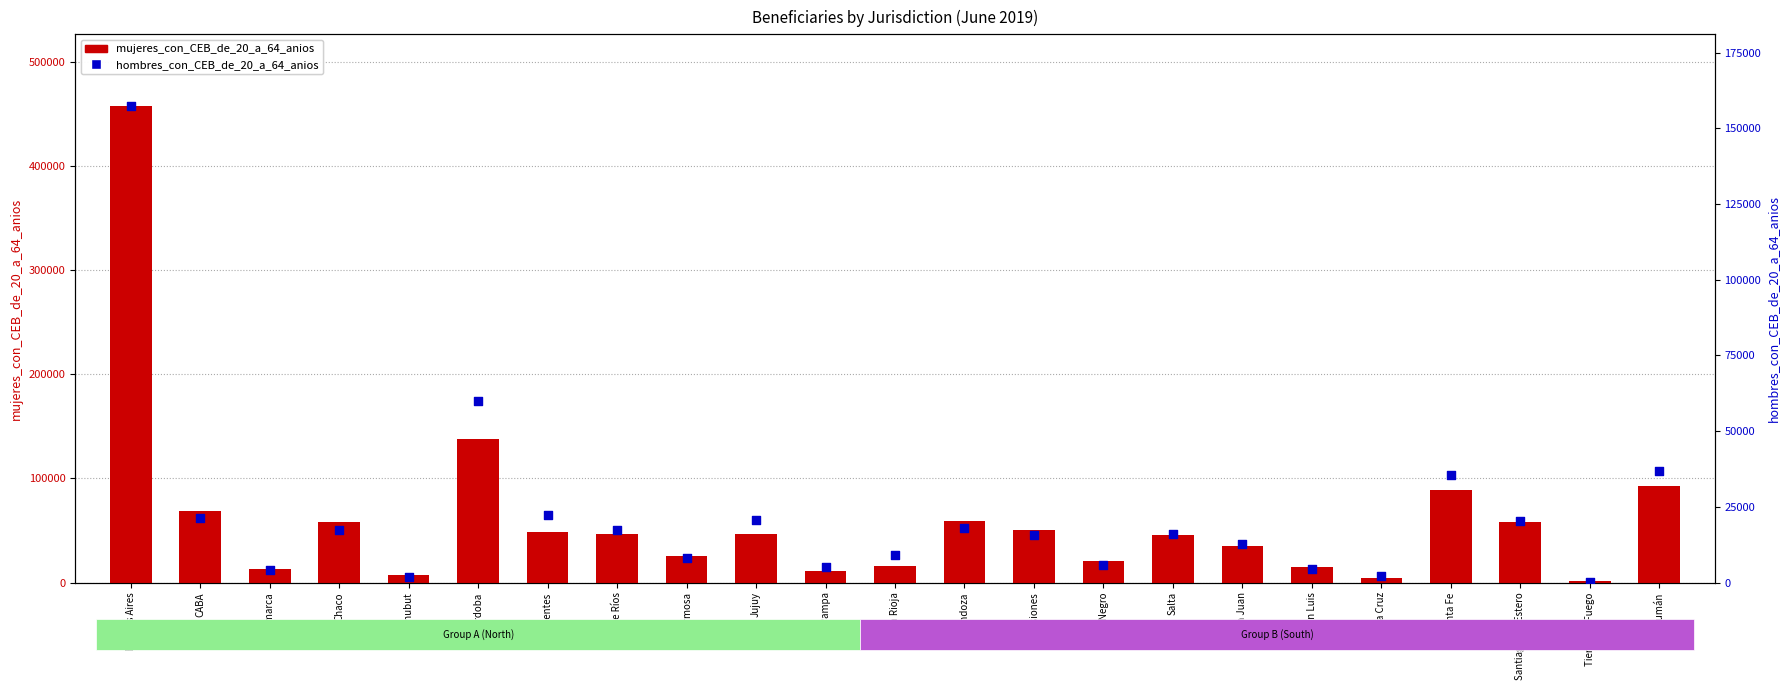

At how many categories does at least one series exceed 457419?

1